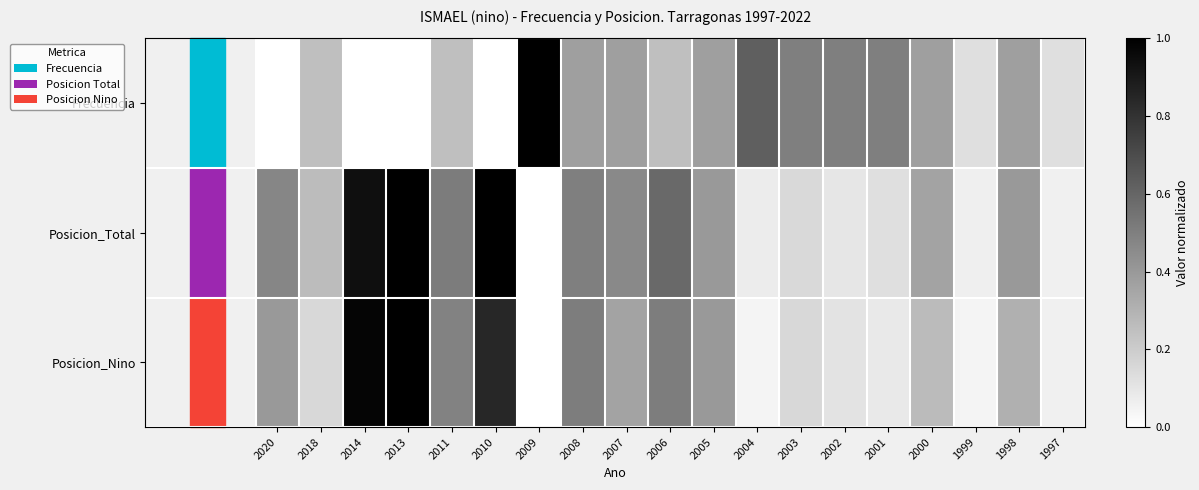

Is the value of Frecuencia at 2004 greater than the value of Posicion_Total at 2006?

Yes